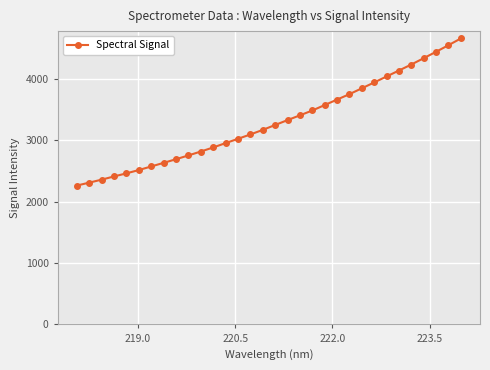

What is the minimum value shown in the chart?

2265.6